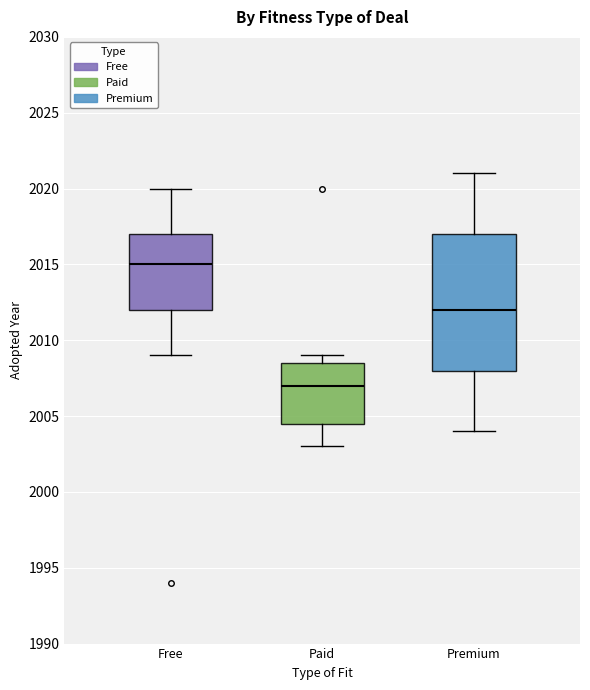

Reading left to right, read every box against the y-axis: the position of its median line, the range the box covers, and the ends of its whiskers. The values are not printed on the chart, so give them approximately, as read against the axis.

Free: median 2015.0, box 2012.0 to 2017.0, whiskers 2009.0 to 2020.0
Paid: median 2007.0, box 2004.5 to 2008.5, whiskers 2003.0 to 2009.0
Premium: median 2012.0, box 2008.0 to 2017.0, whiskers 2004.0 to 2021.0